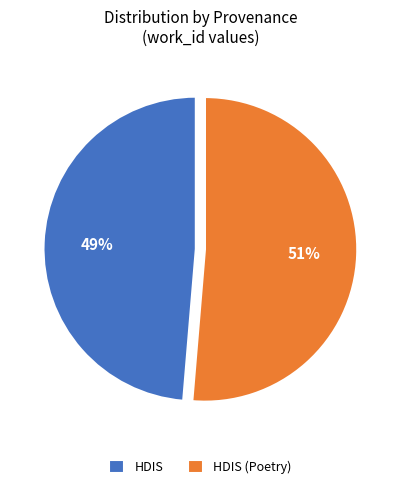

Combined, do HDIS (Poetry) and HDIS account for over 50%?

Yes